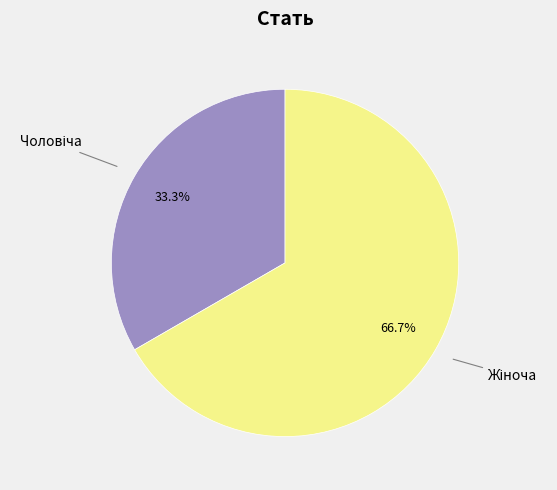

Does any single category account for the majority?

Yes